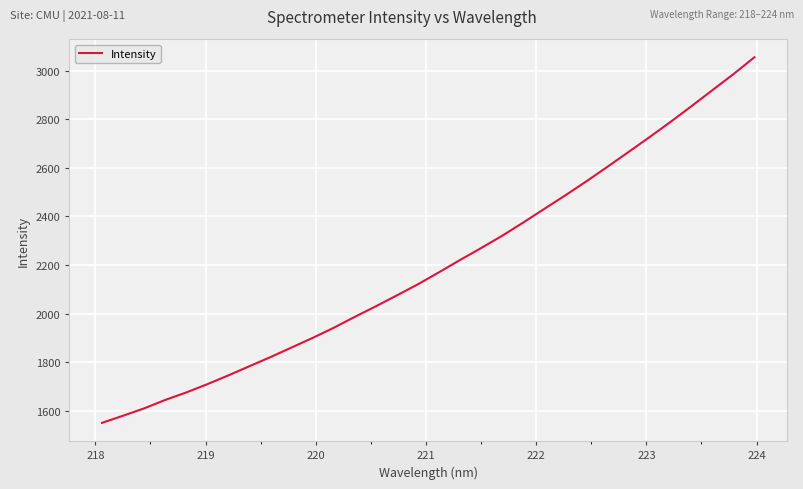

What is the smallest value displayed?

1549.9